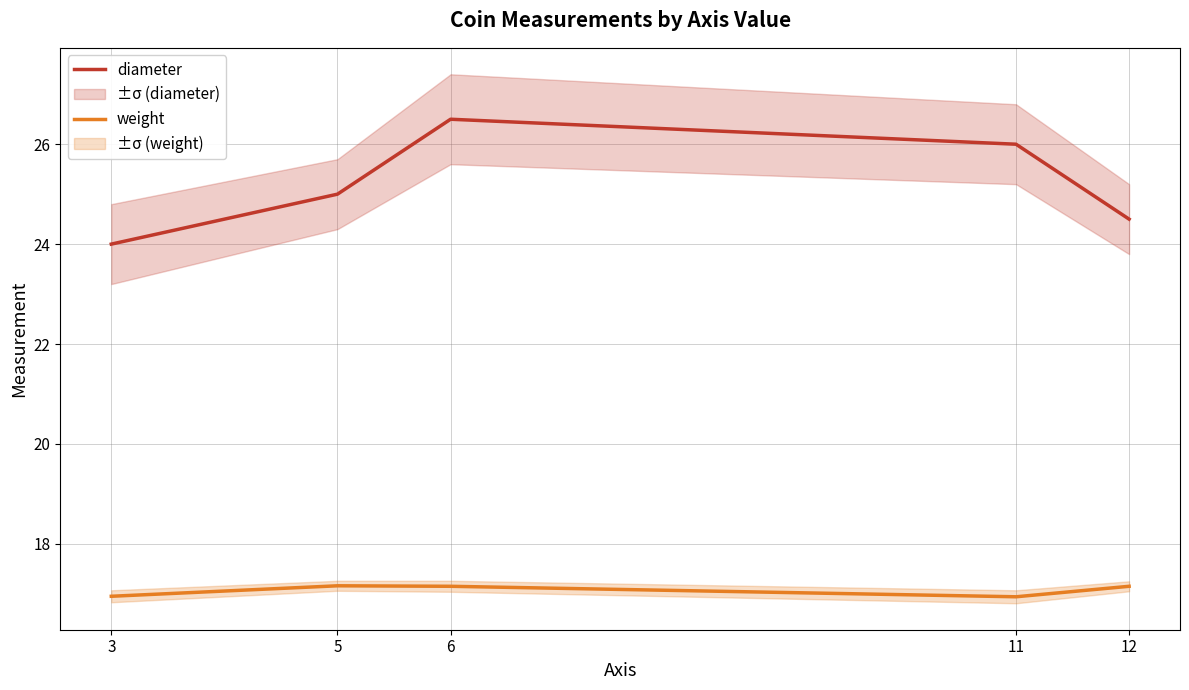

At how many categories does at least one series exceed 22?

5